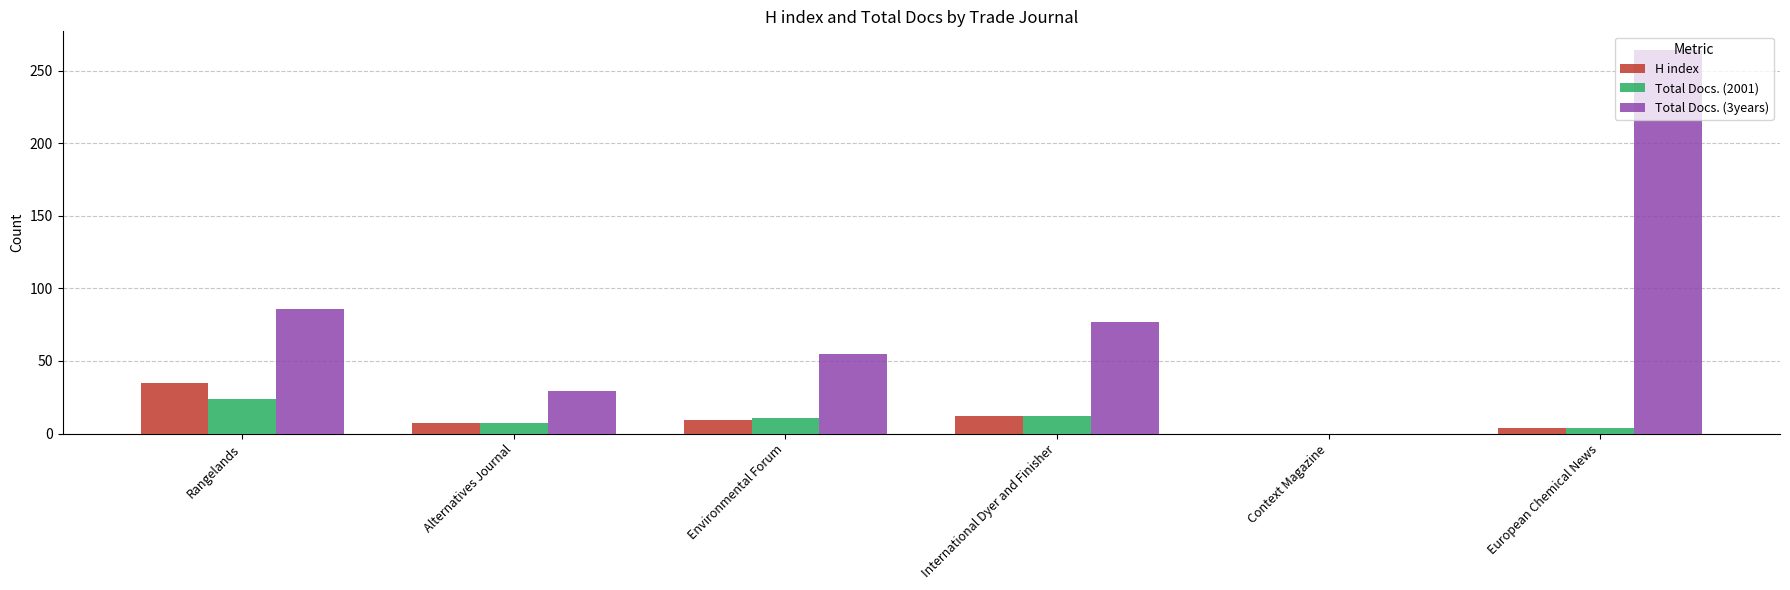

What is the sum of the Total Docs. (2001) values at Context Magazine and Environmental Forum?

11